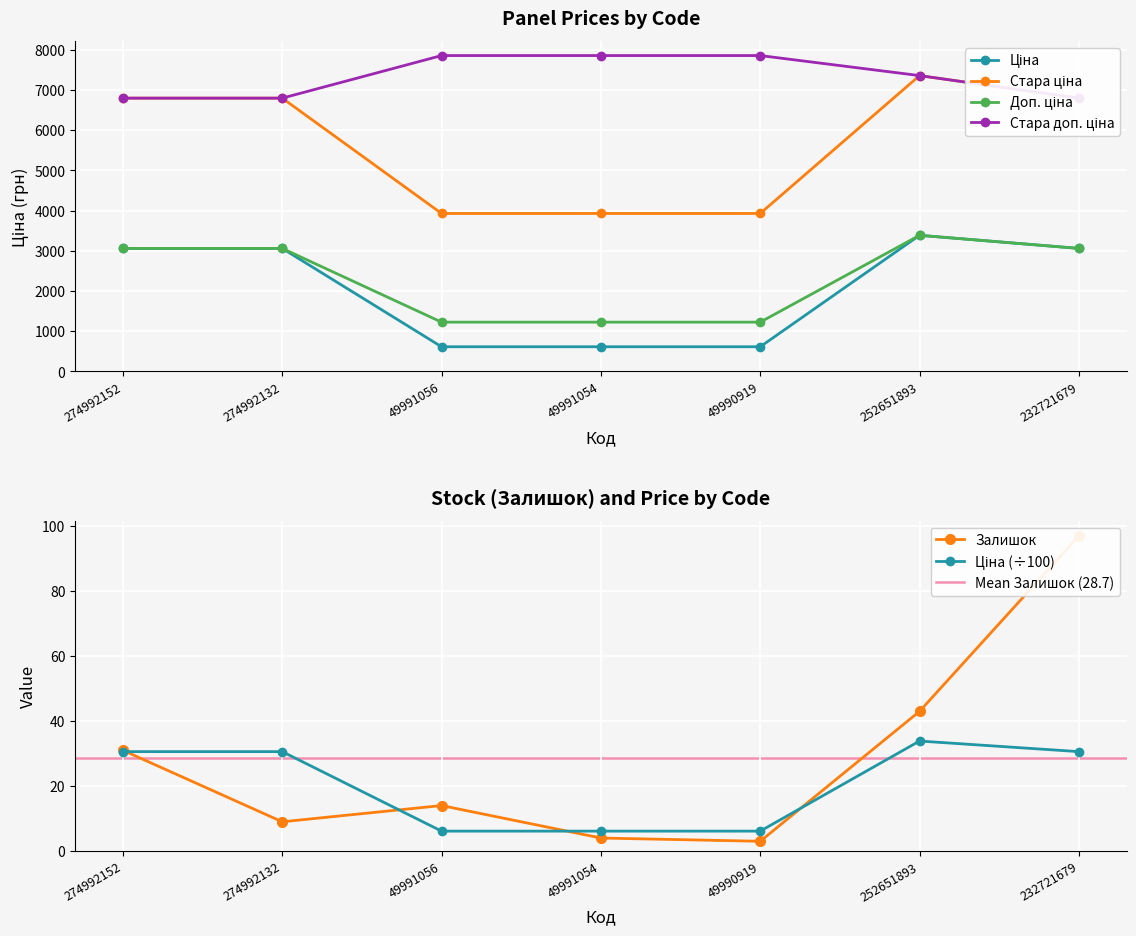

What is the maximum value shown in the chart?

7858.9